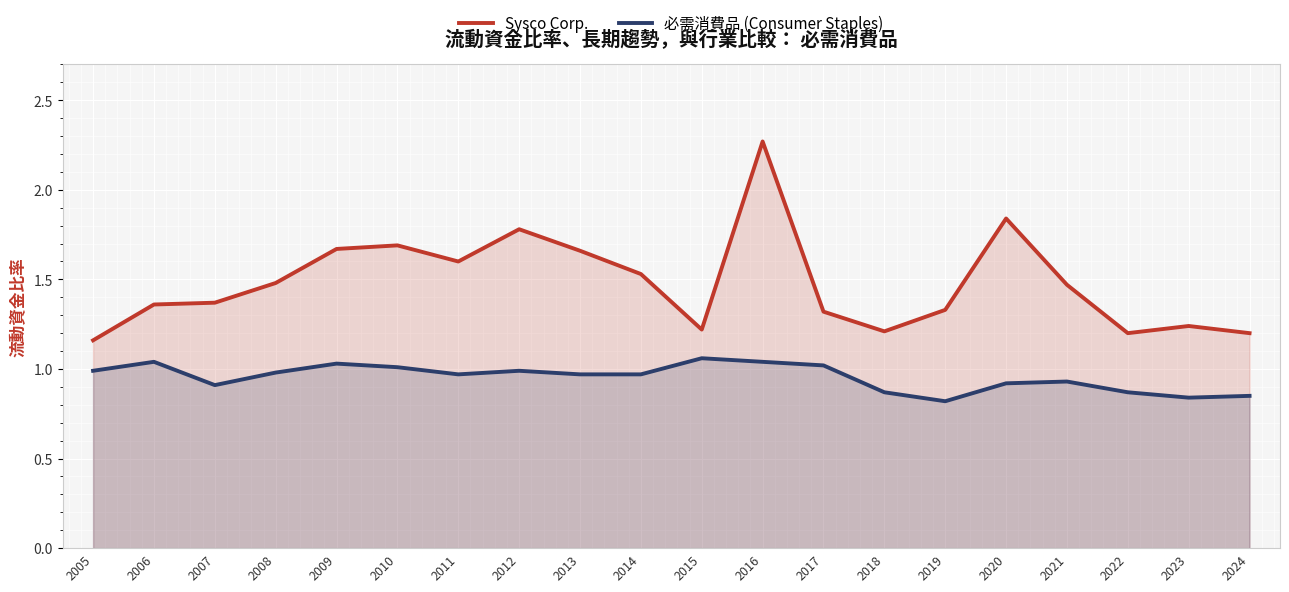

Between 2017 and 2023, which series saw the biggest shift?

必需消費品 (Consumer Staples)